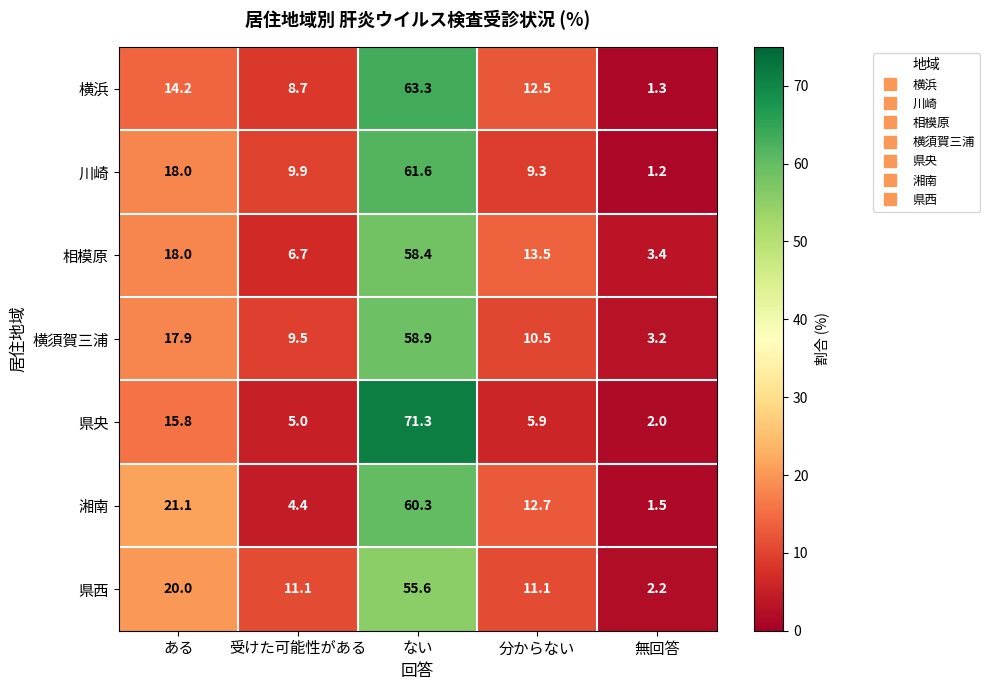

The value of 湘南 at 無回答 is 1.5. True or false?

True